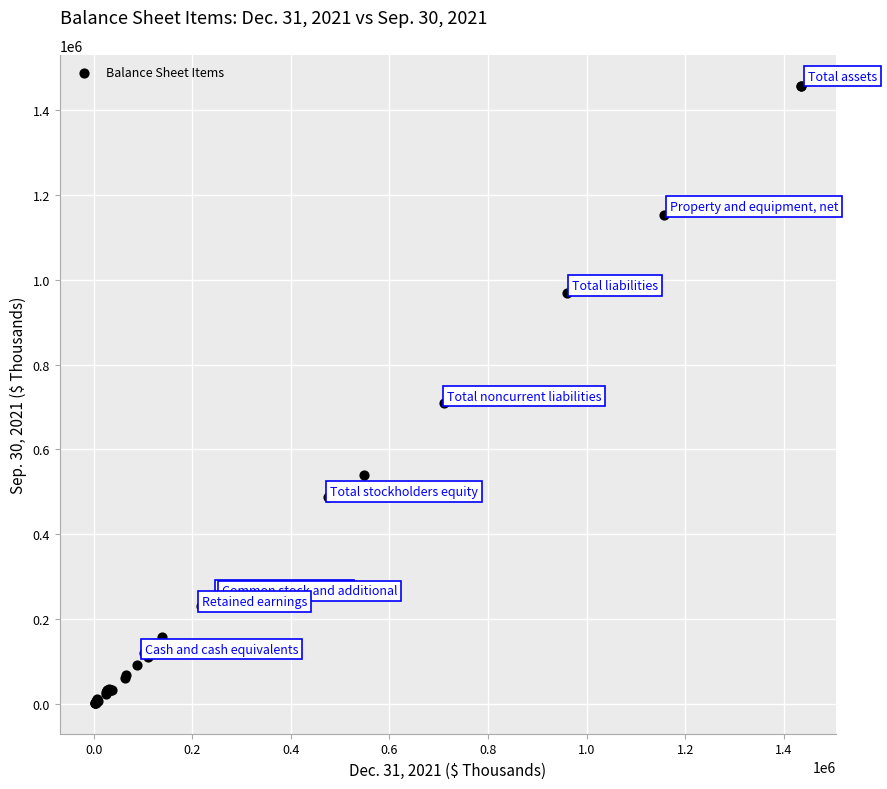

What Y value in the scatter plot is closest to 729882?

710358